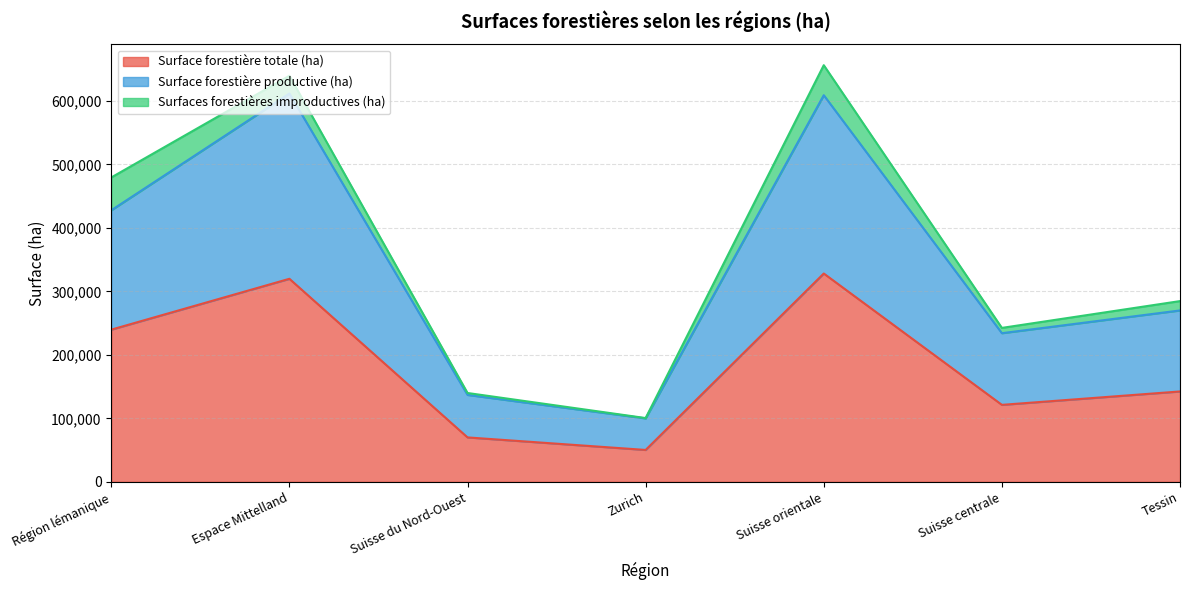

Which category has the highest value in the Surface forestière productive (ha) series?

Espace Mittelland